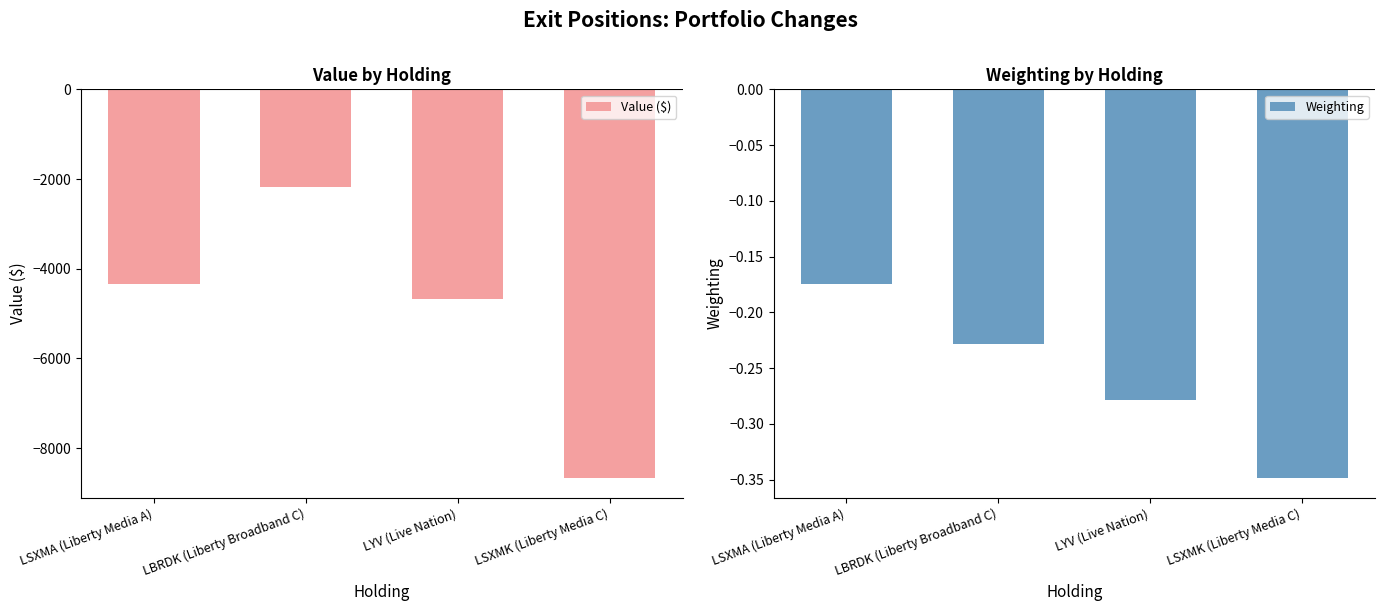

What is the value of the Weighting bar at the 2nd from the left?

-0.2